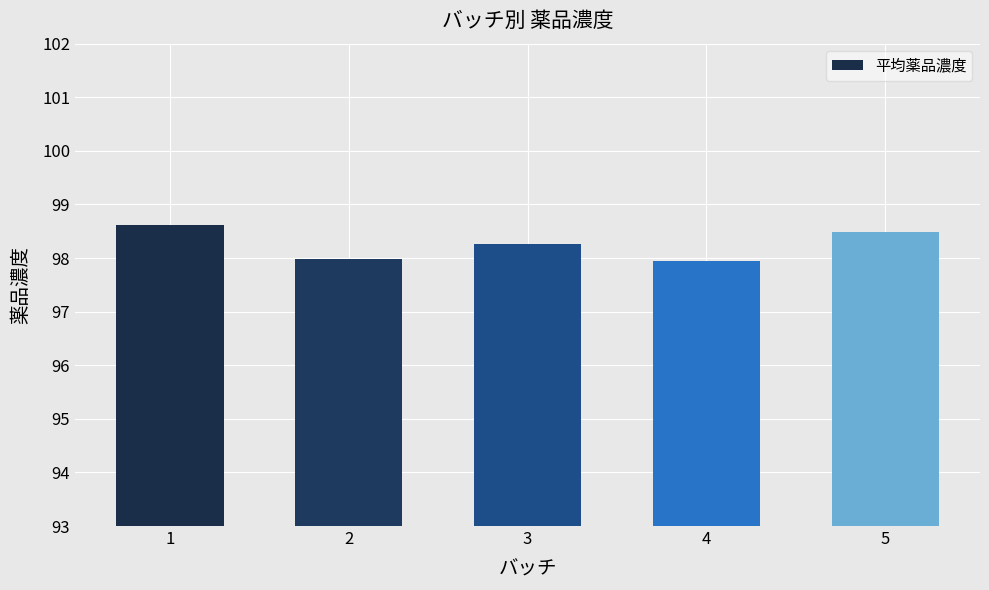

Reading left to right, list all the values displayed in this chart.

98.6	98.0	98.3	97.9	98.5